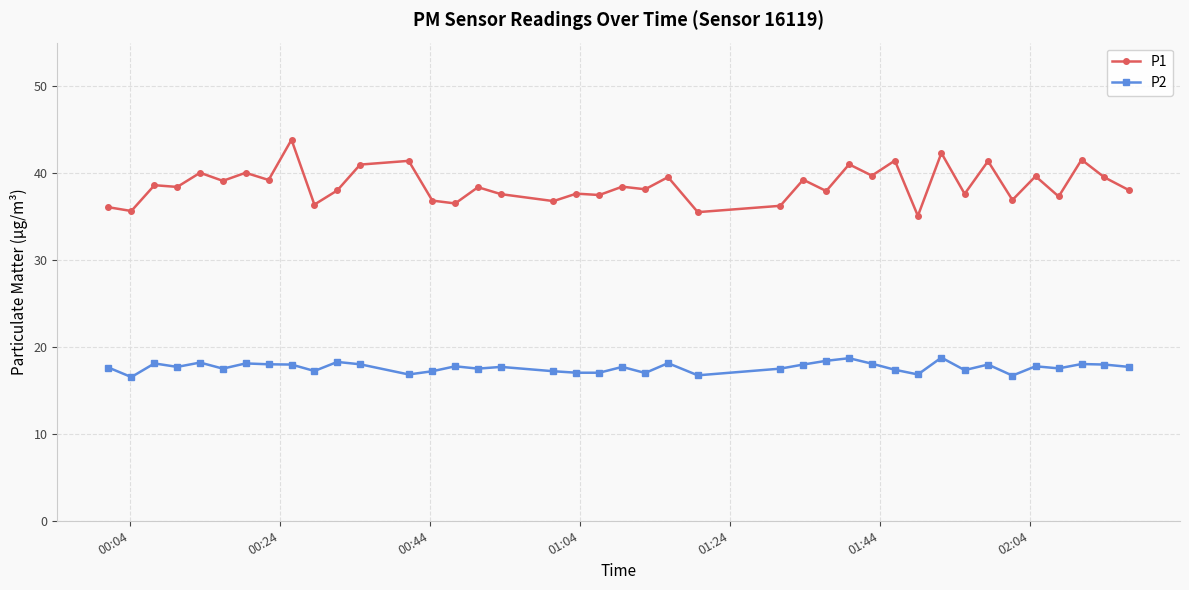

Rank the series by their maximum value, from lowest to highest.

P2, P1